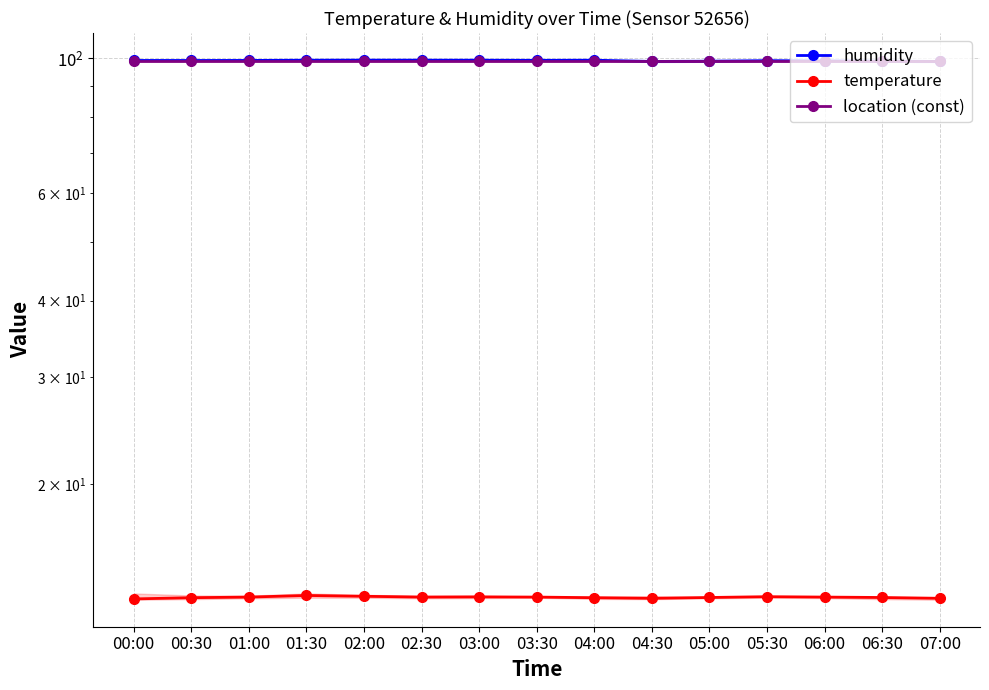

What are all the series names shown in the legend?

humidity, temperature, location (const)